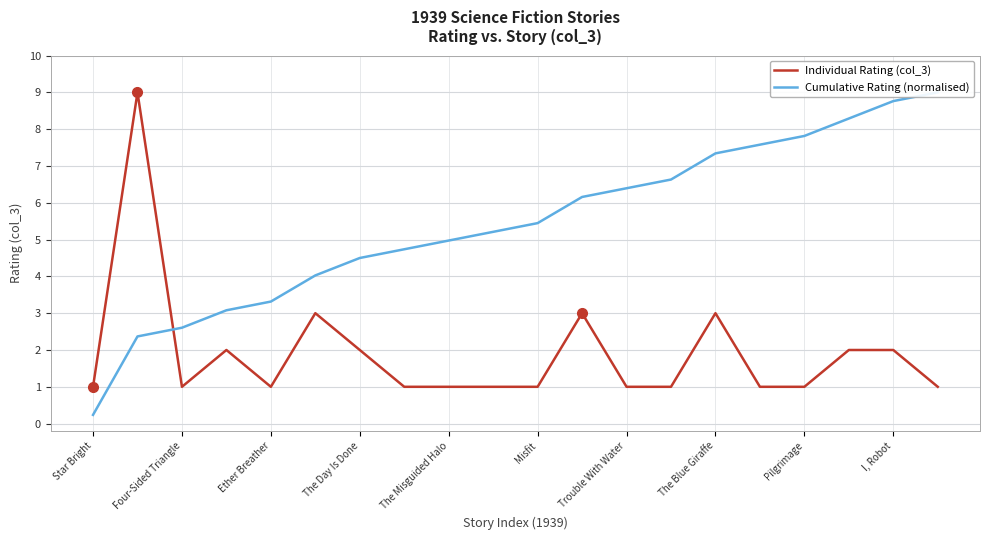

The value of Individual Rating (col_3) at Pilgrimage is 1. True or false?

True